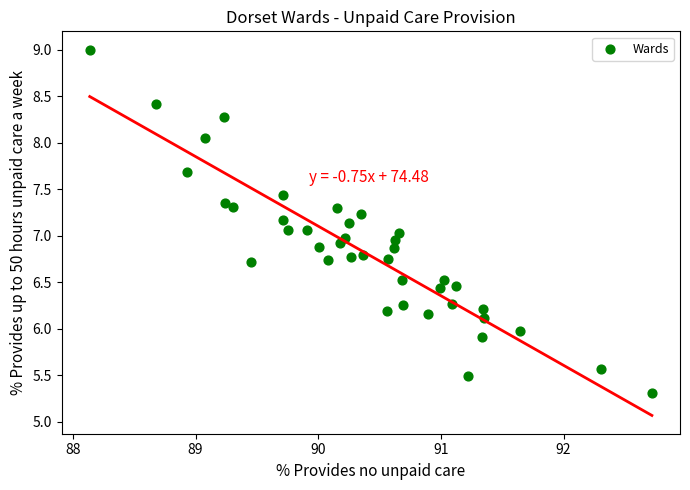

What is the range of Y values (max minus min)?

3.7